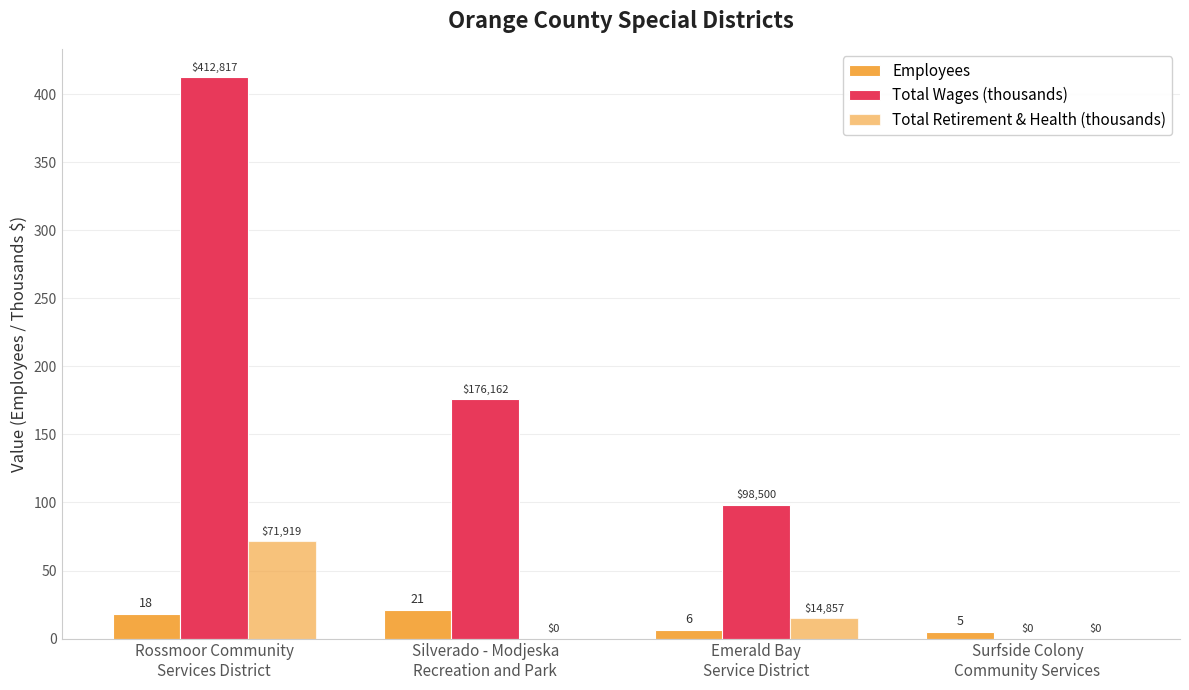

How many groups of bars are there?

4